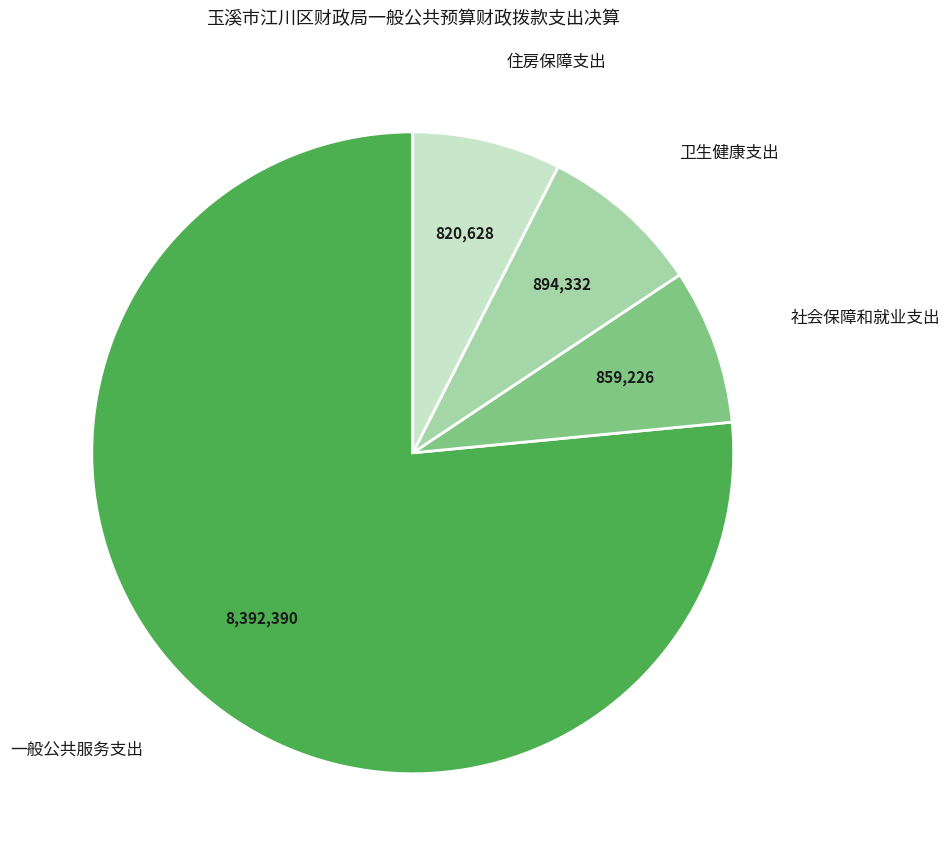

Approximately how many times larger is the value at 一般公共服务支出 compared to 卫生健康支出?

9.4